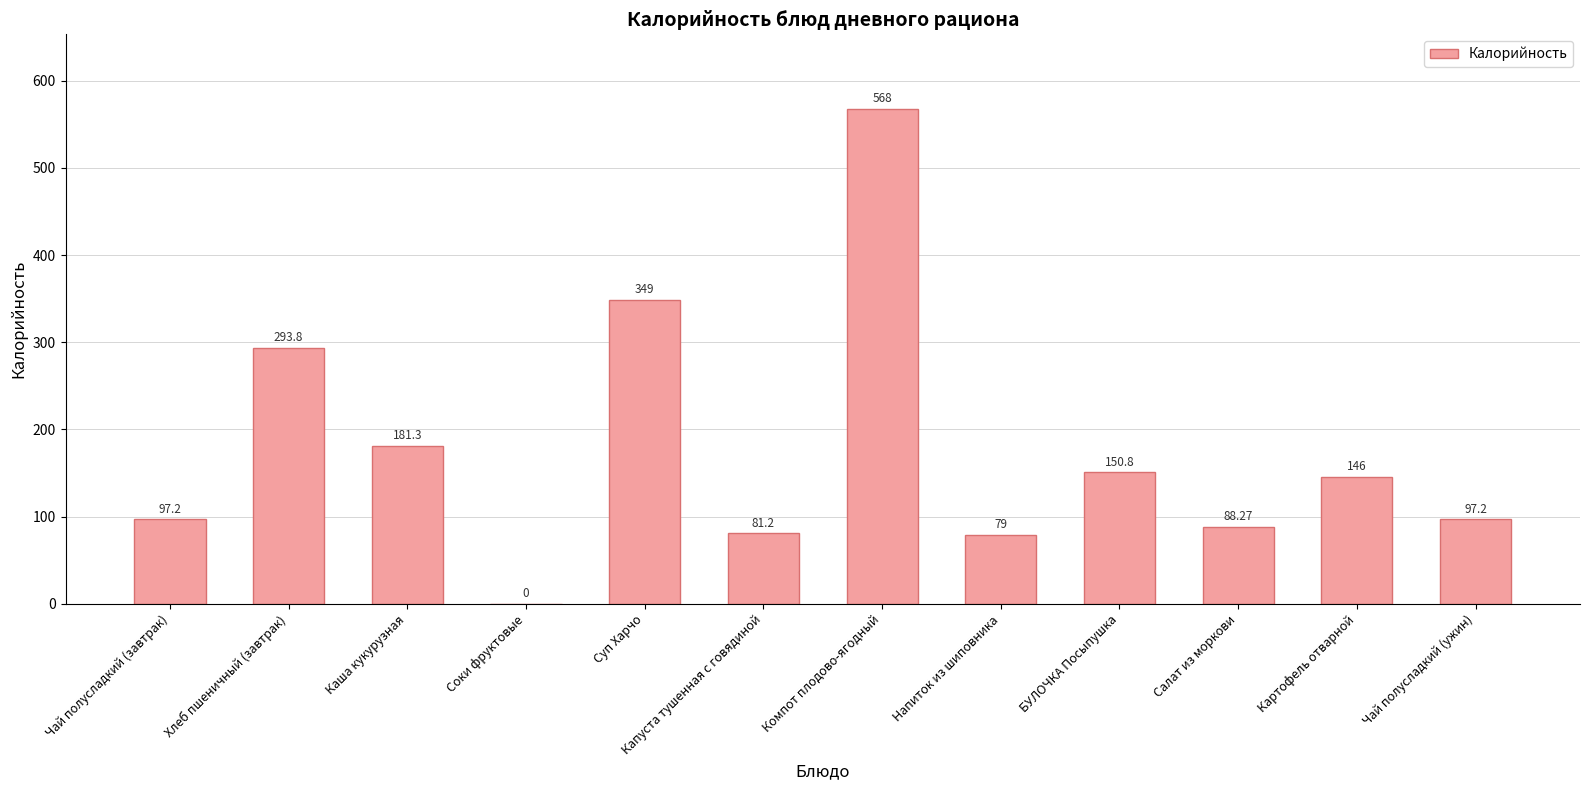

What is the sum of the values at Напиток из шиповника and Капуста тушенная с говядиной?

160.2